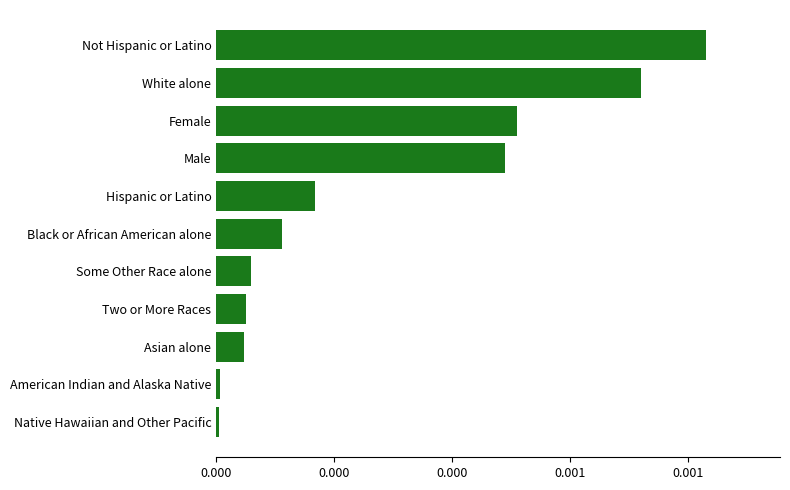

How many bars are there in total?

11